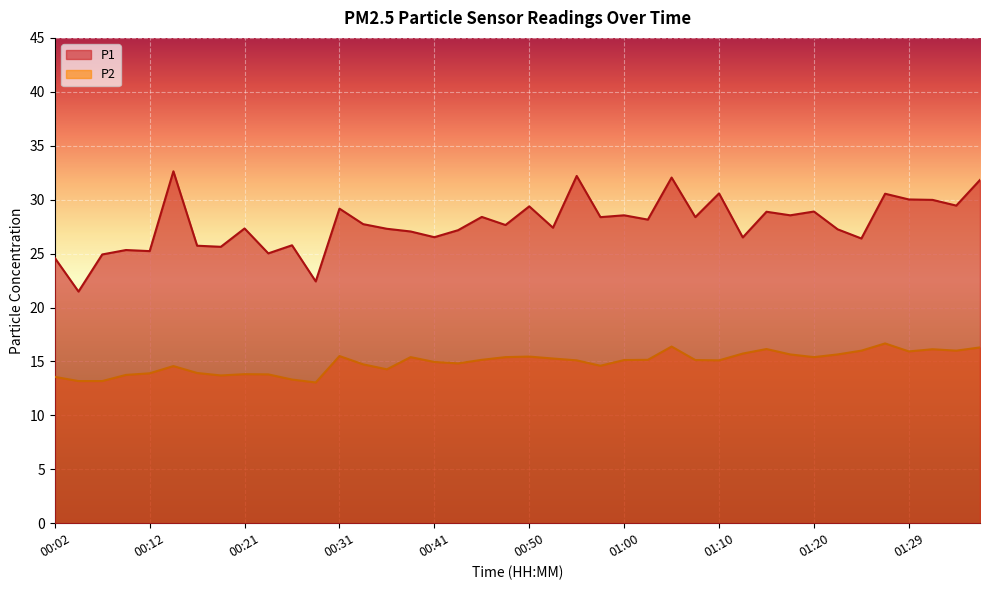

Which series has the largest total across all categories?

P1